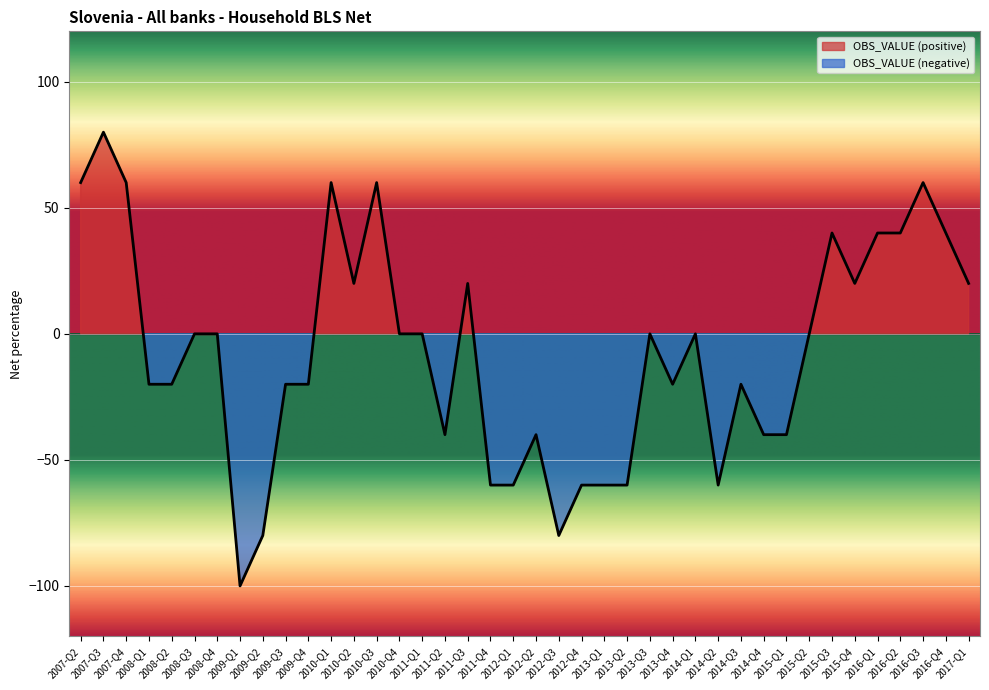

Reading left to right, list all the values displayed in this chart.

60	80	60	-20	-20	0	0	-100	-80	-20	-20	60	20	60	0	0	-40	20	-60	-60	-40	-80	-60	-60	-60	0	-20	0	-60	-20	-40	-40	0	40	20	40	40	60	40	20